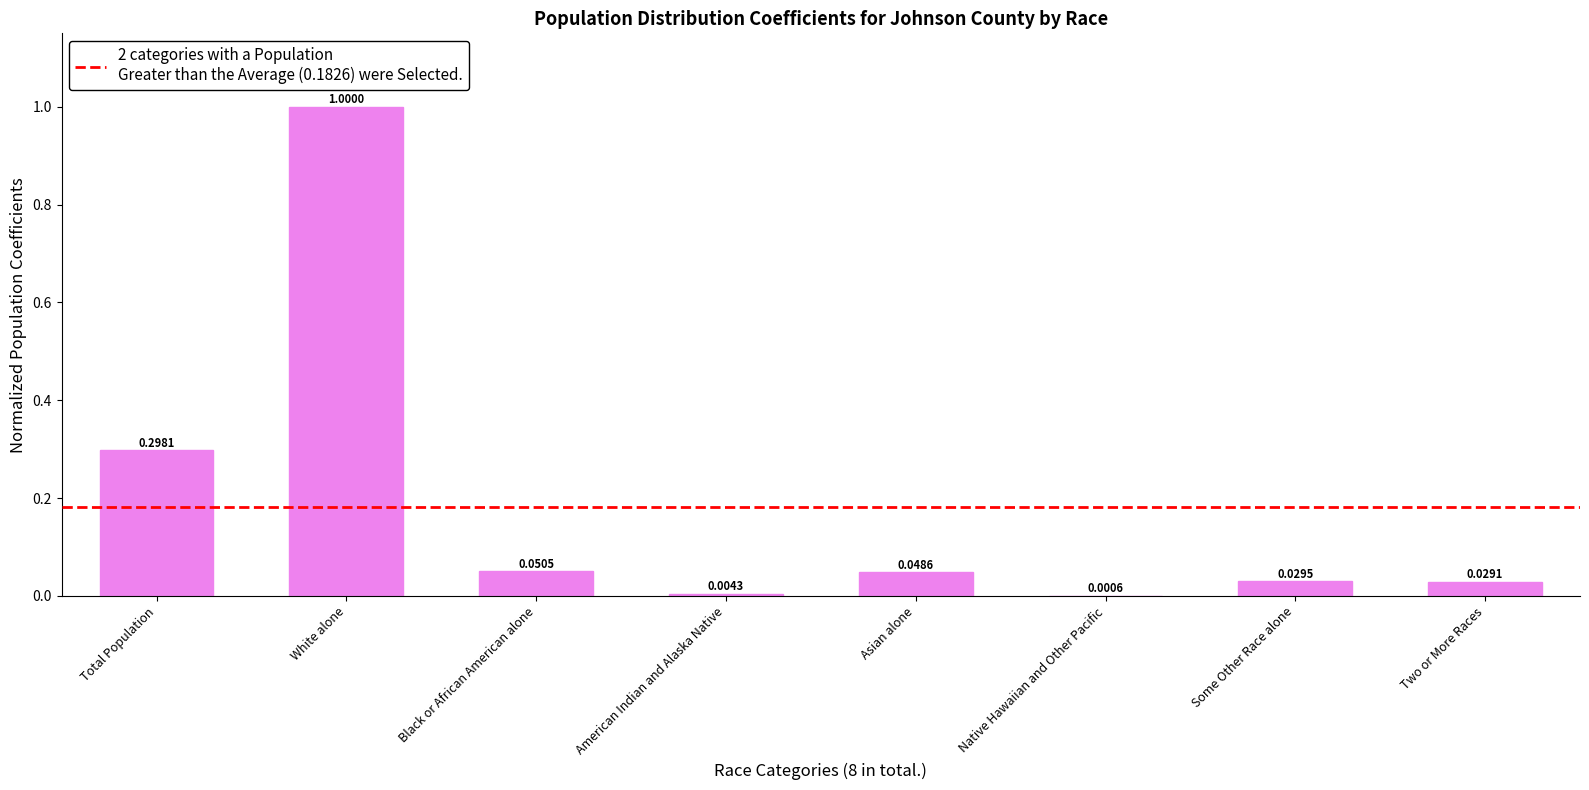

What is the sum of all values?

1.5